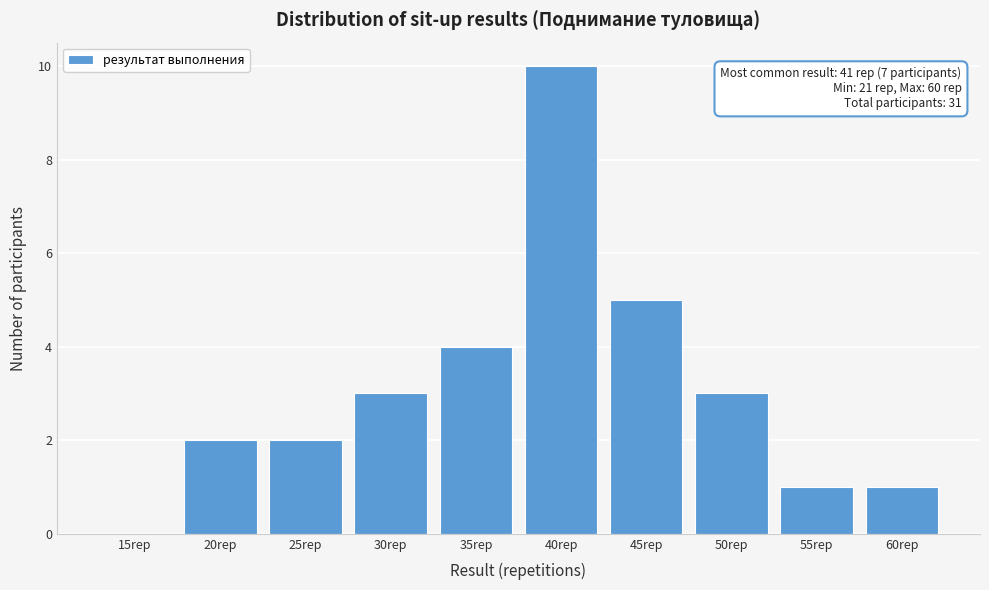

Reading right to left, what are all the values shown in this chart?

60rep=1	55rep=1	50rep=3	45rep=5	40rep=10	35rep=4	30rep=3	25rep=2	20rep=2	15rep=0